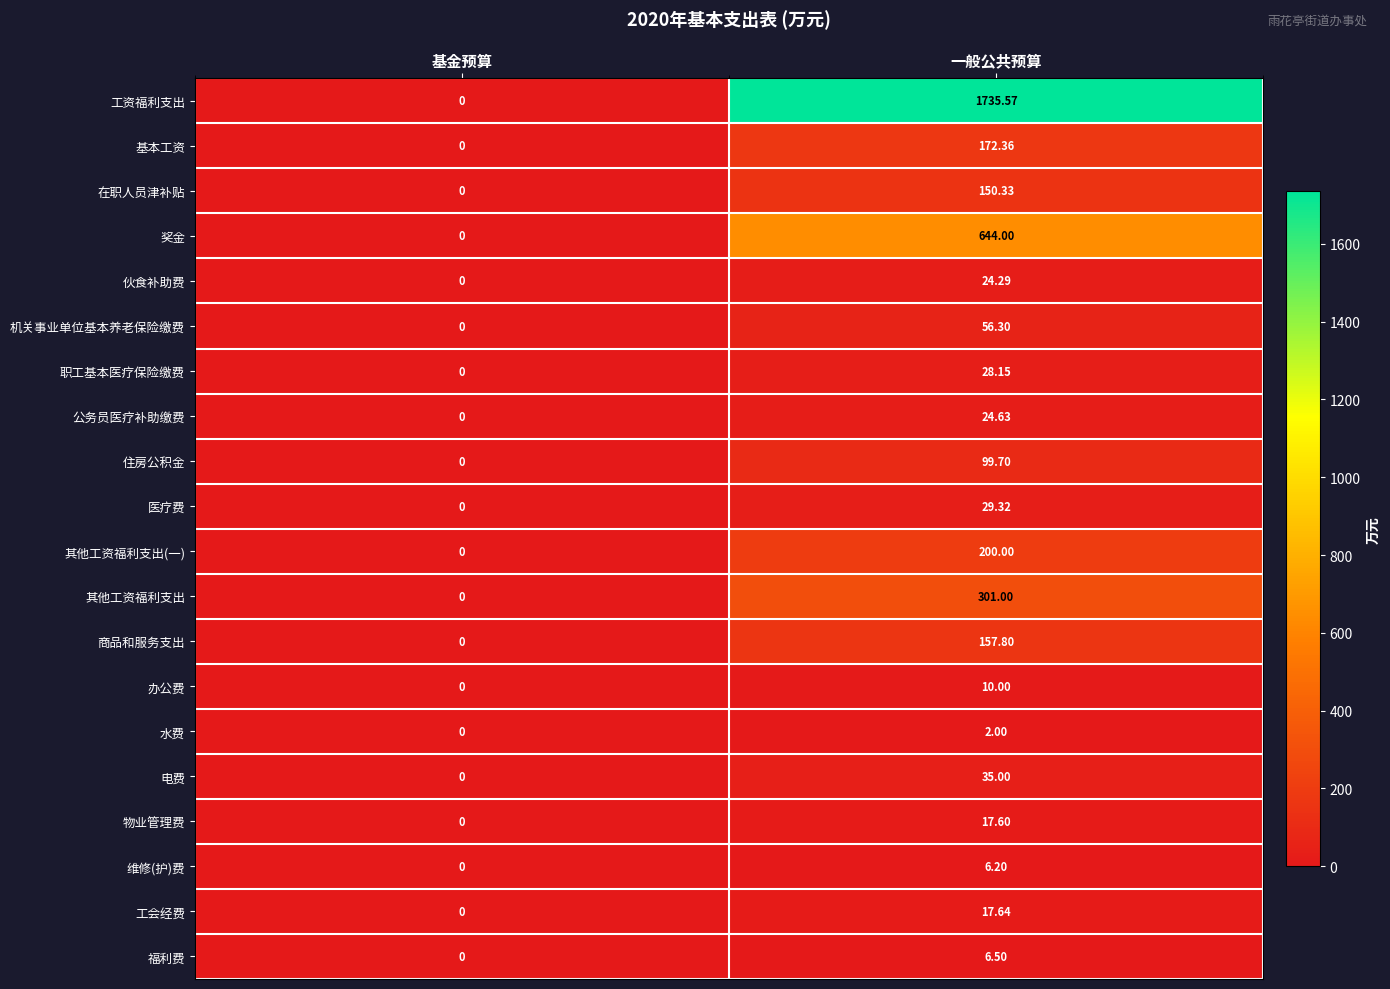

Is the value of 工资福利支出 at 一般公共预算 greater than the value of 商品和服务支出 at 基金预算?

Yes